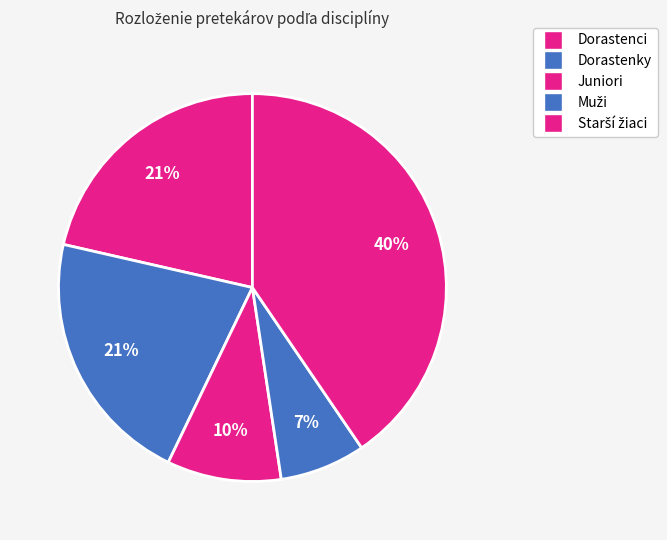

Is there a majority slice in this chart?

No